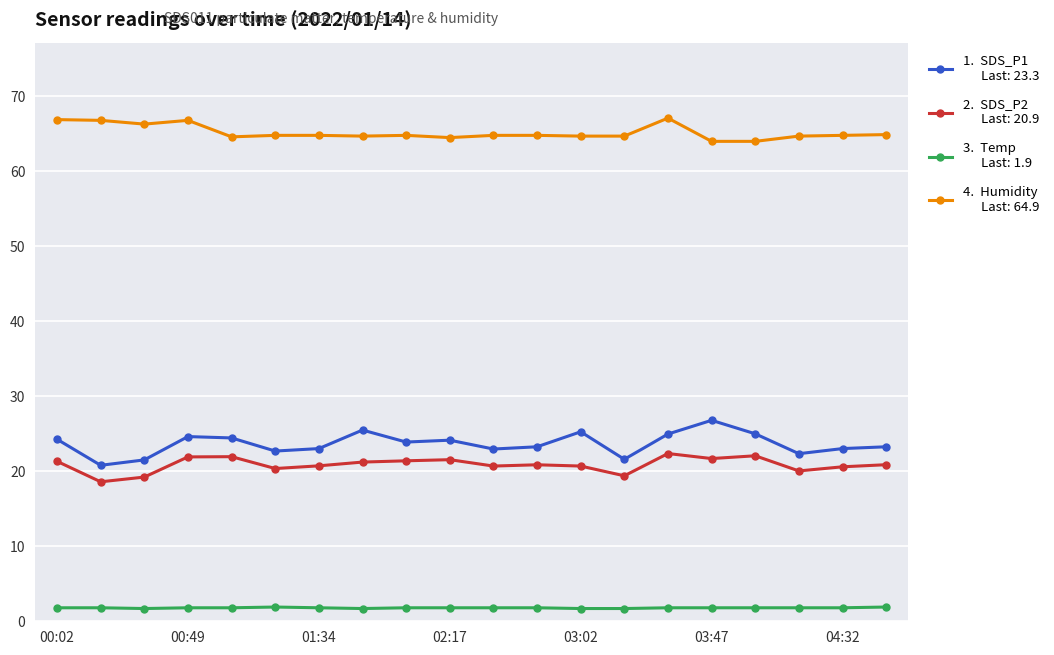

Count the number of categories in the chart.

20